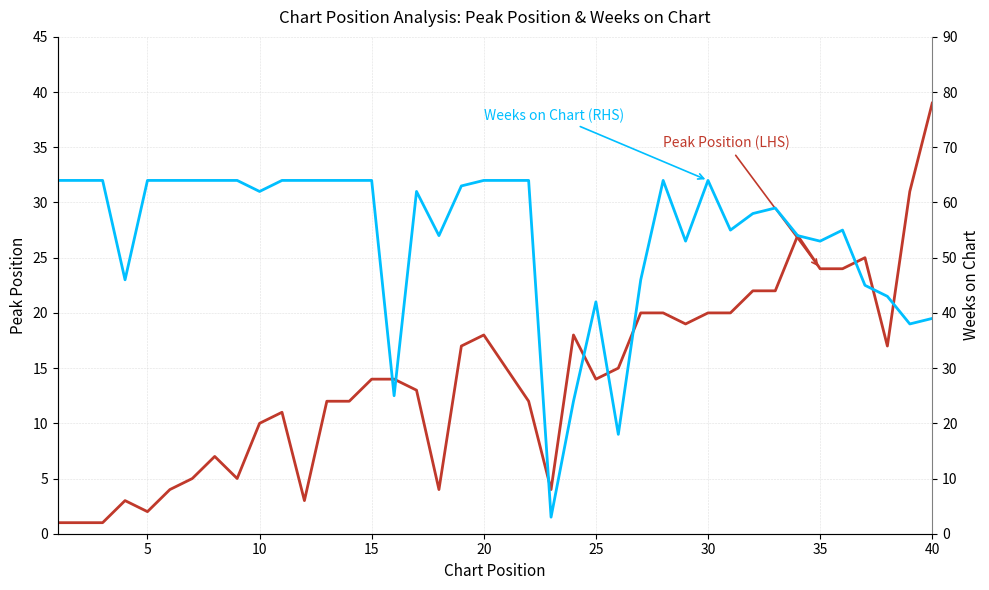

Is the value of Weeks on Chart (RHS) at 10 greater than the value of Peak Position (LHS) at 38?

Yes